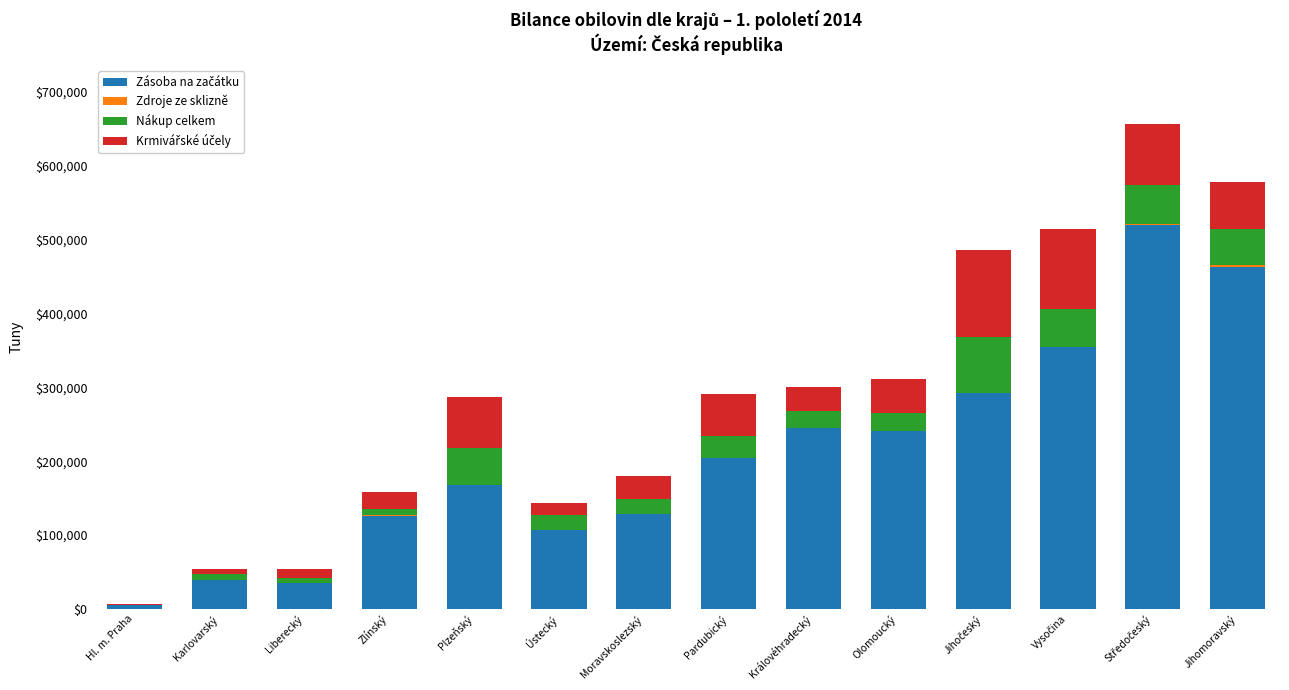

How many distinct data groups are displayed?

4